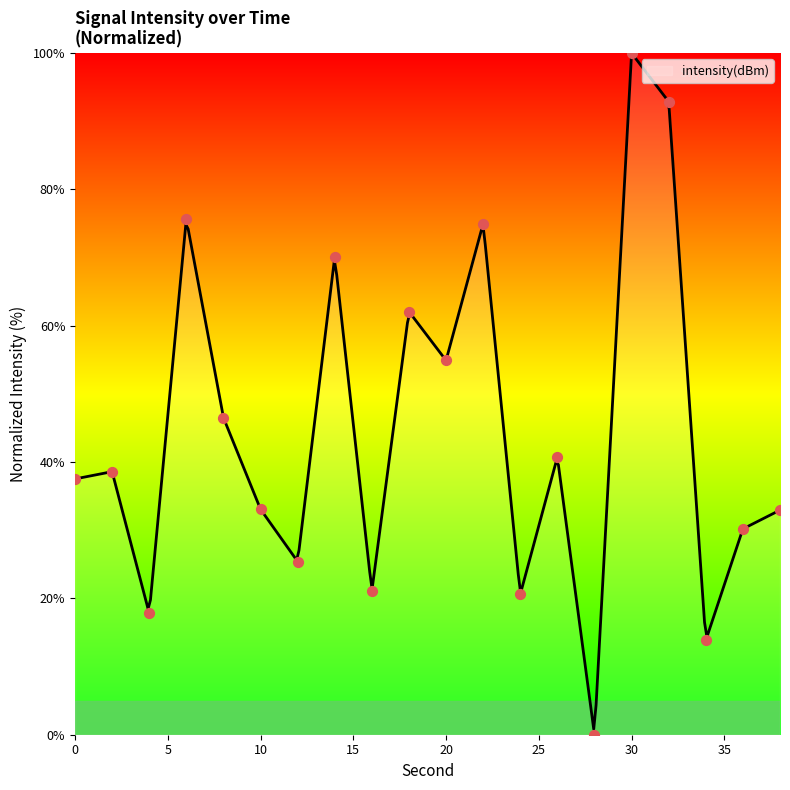

What is the change in value from 22 to 34?

-61.2